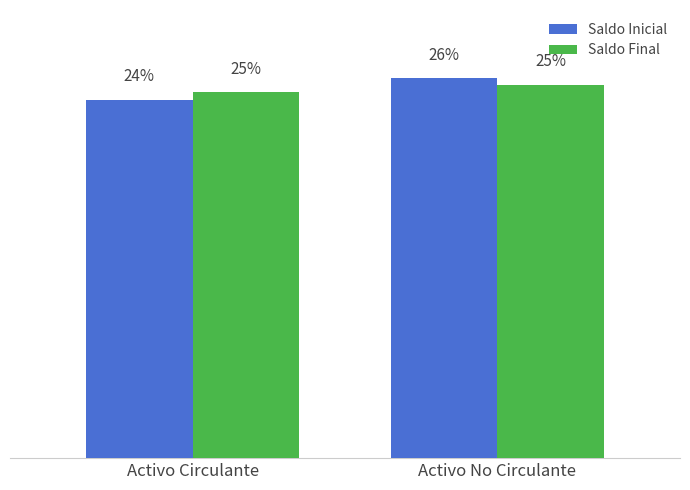

Does the chart contain any negative values?

No